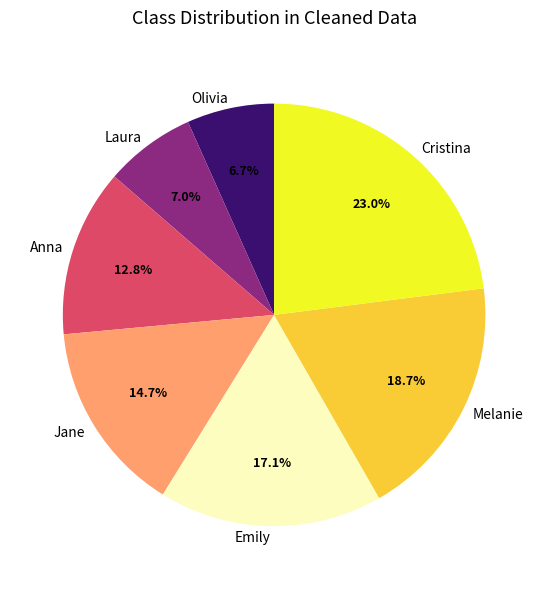

What is the largest slice in the pie chart?

Cristina